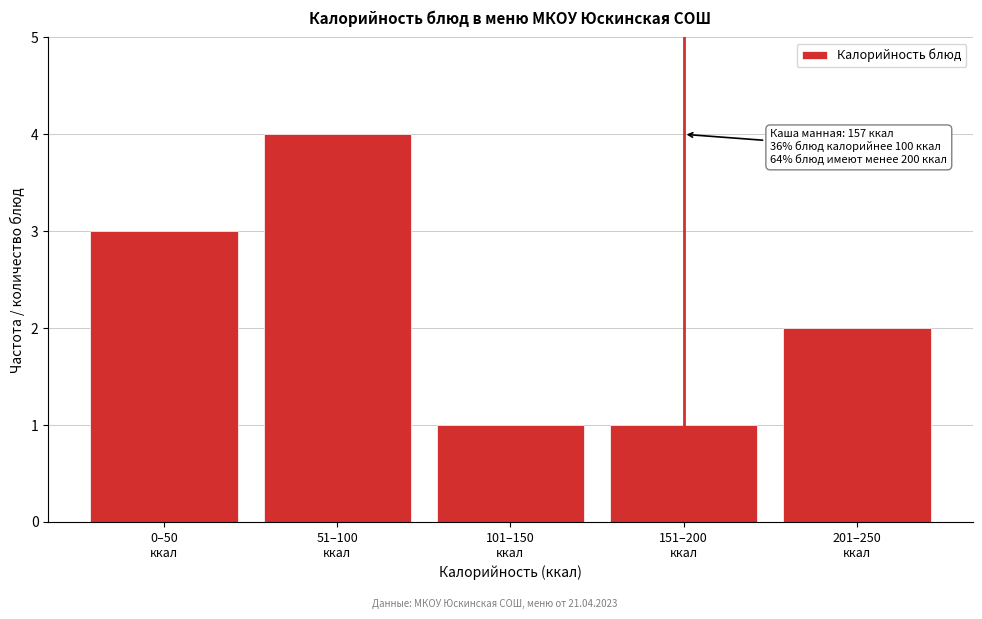

Reading right to left, transcribe all the data shown in this chart.

2	1	1	4	3